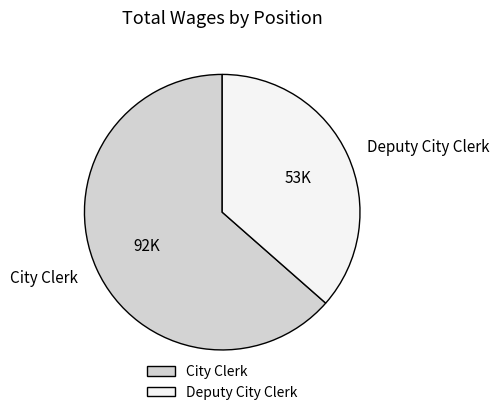

Is City Clerk the majority of the pie?

Yes